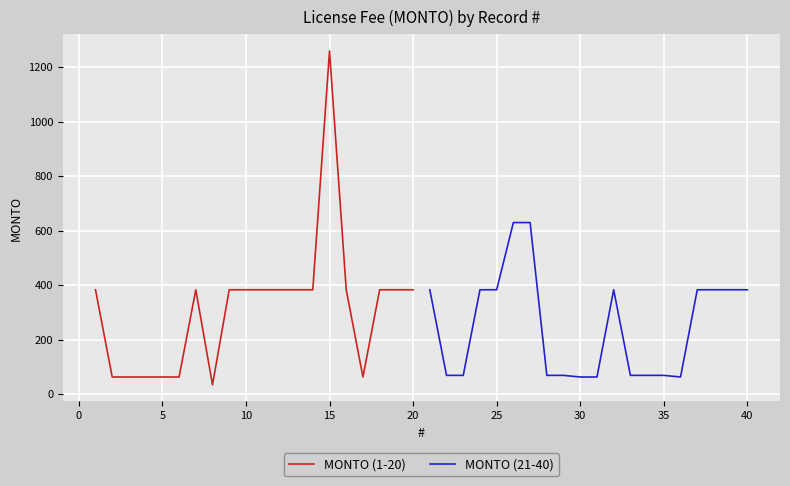

True or false: MONTO (1-20) and MONTO (21-40) cross at least once.

True